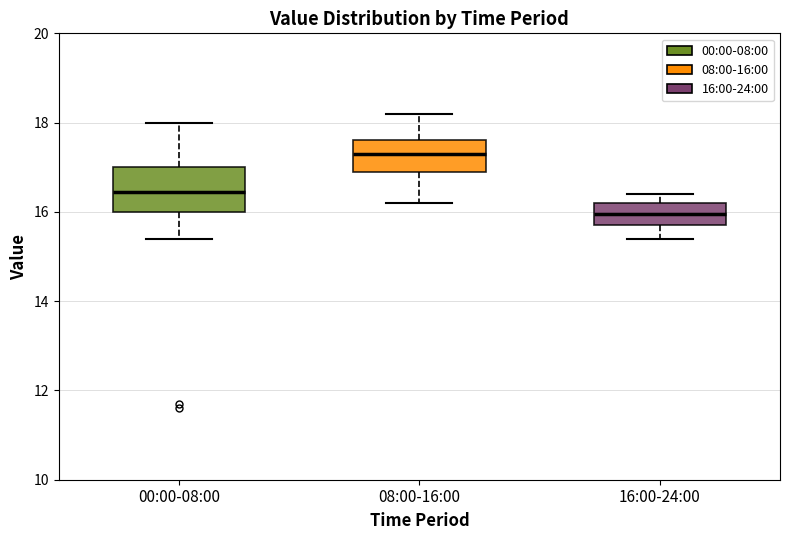

Which box is the tallest, from its lower edge to its upper edge?

00:00-08:00